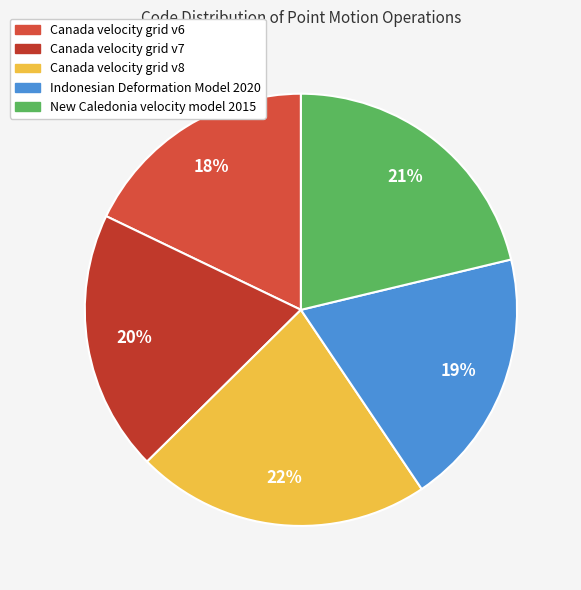

True or false: Canada velocity grid v7 accounts for 20% of the total.

True